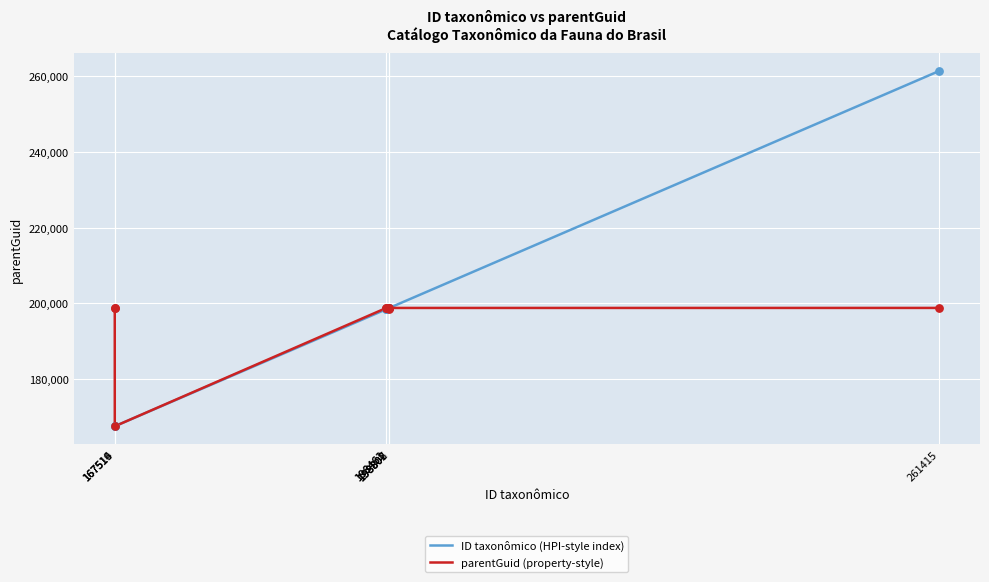

Which series has the widest spread of values?

ID taxonômico (HPI-style index)